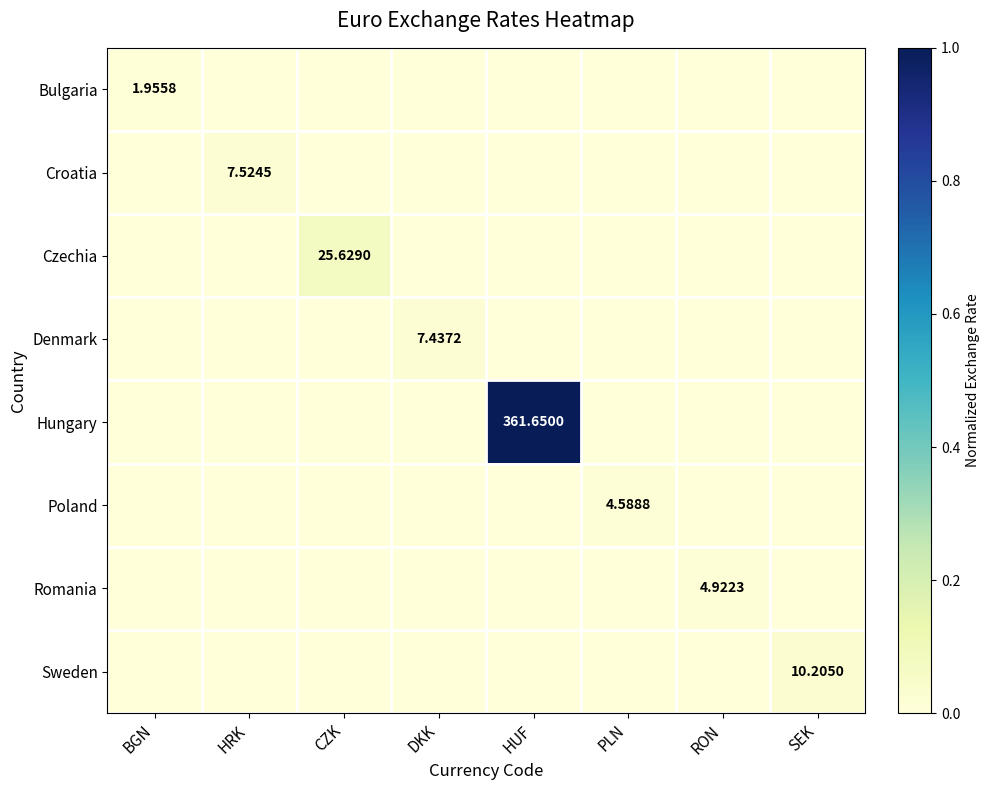

List the series in order of their peak value, lowest first.

Bulgaria, Poland, Romania, Denmark, Croatia, Sweden, Czechia, Hungary